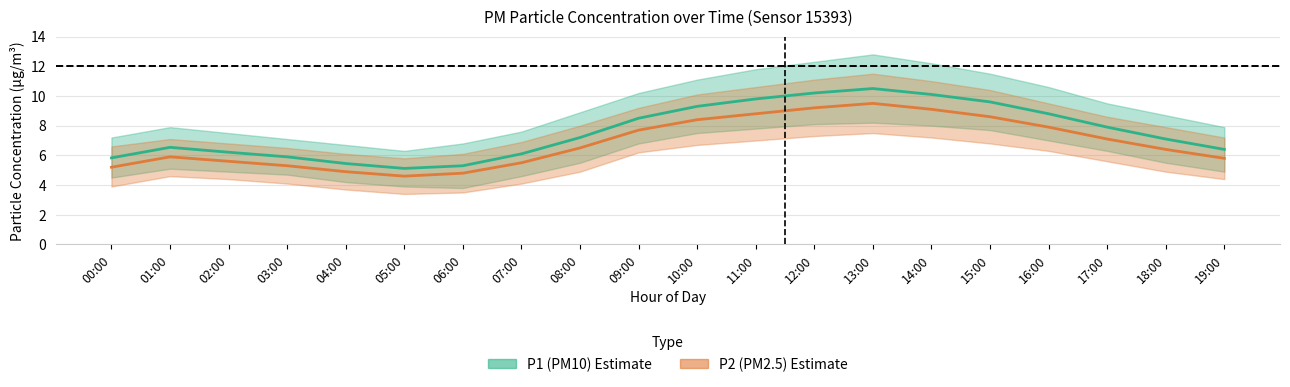

In P1 (PM10), how many points are lower than both neighbors (excluding endpoints)?

1